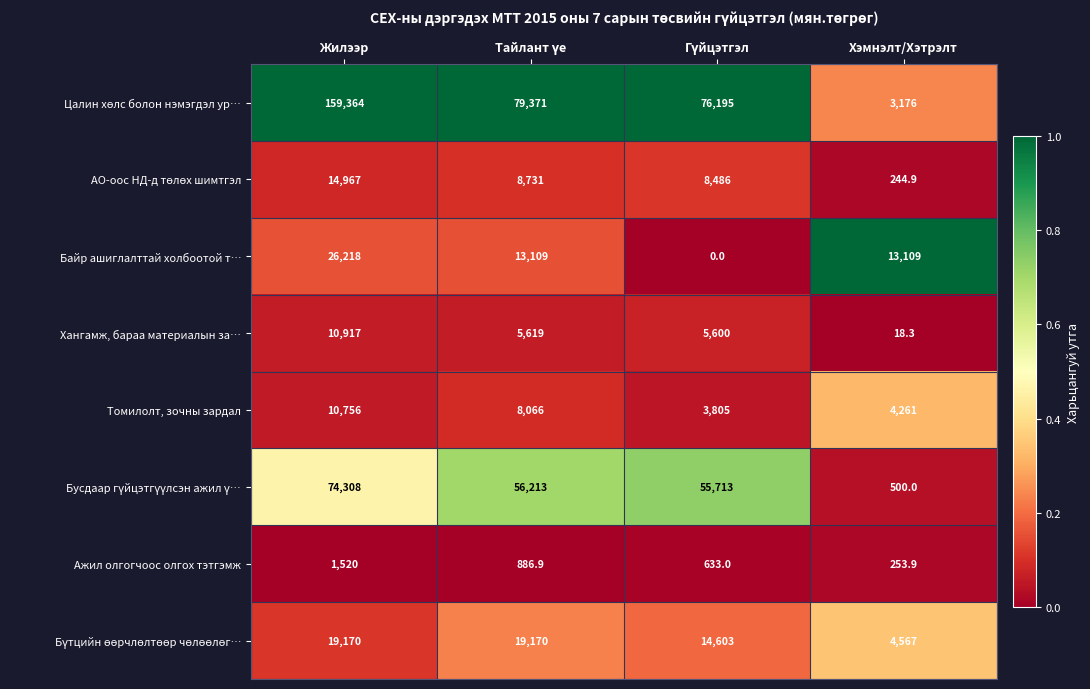

At which category is the sum across all series the highest?

Жилээр